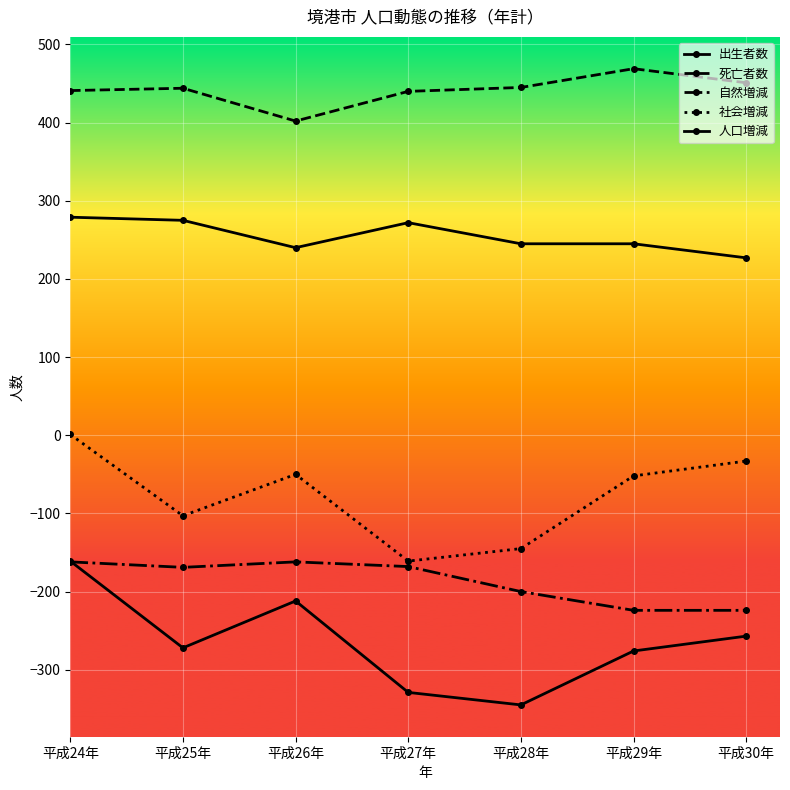

Where does the 出生者数 series first go above 245?

平成24年